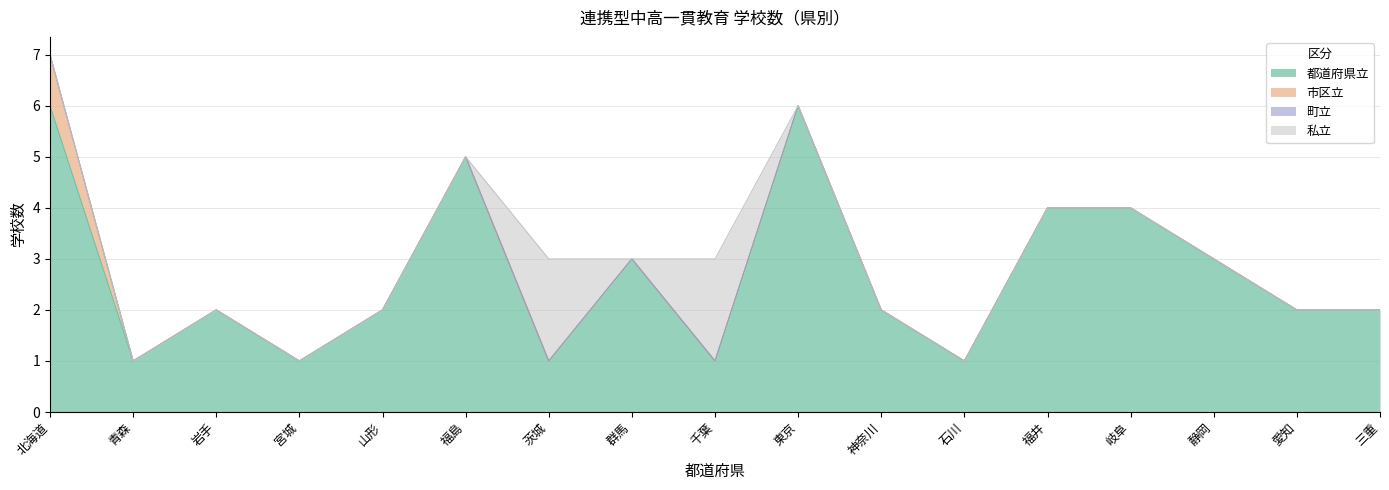

How many values in 市区立 are above zero?

1